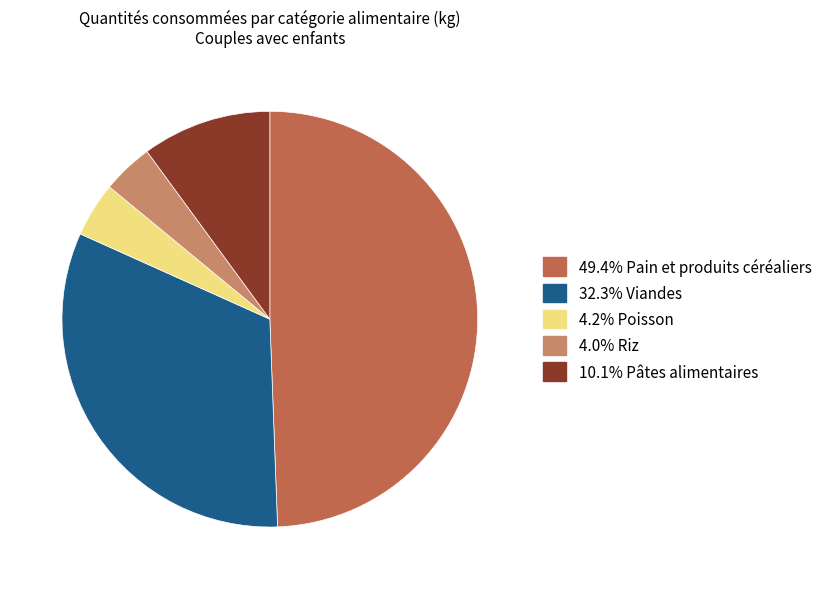

Is there any slice that represents more than half of the pie?

No